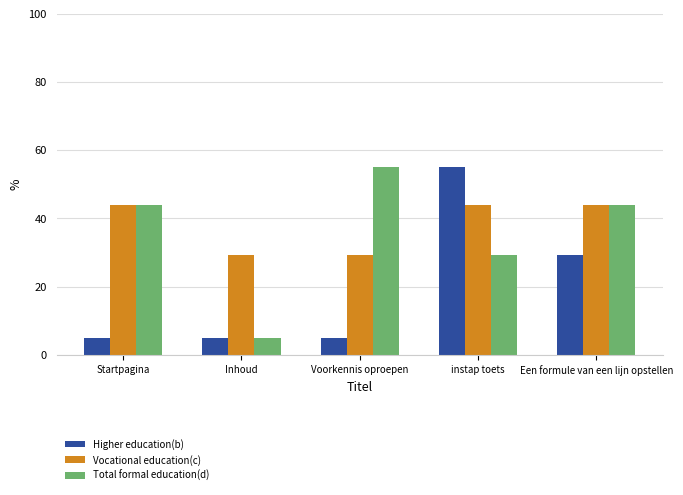

True or false: Total formal education(d) has a value of 19.3 at Voorkennis oproepen.

False